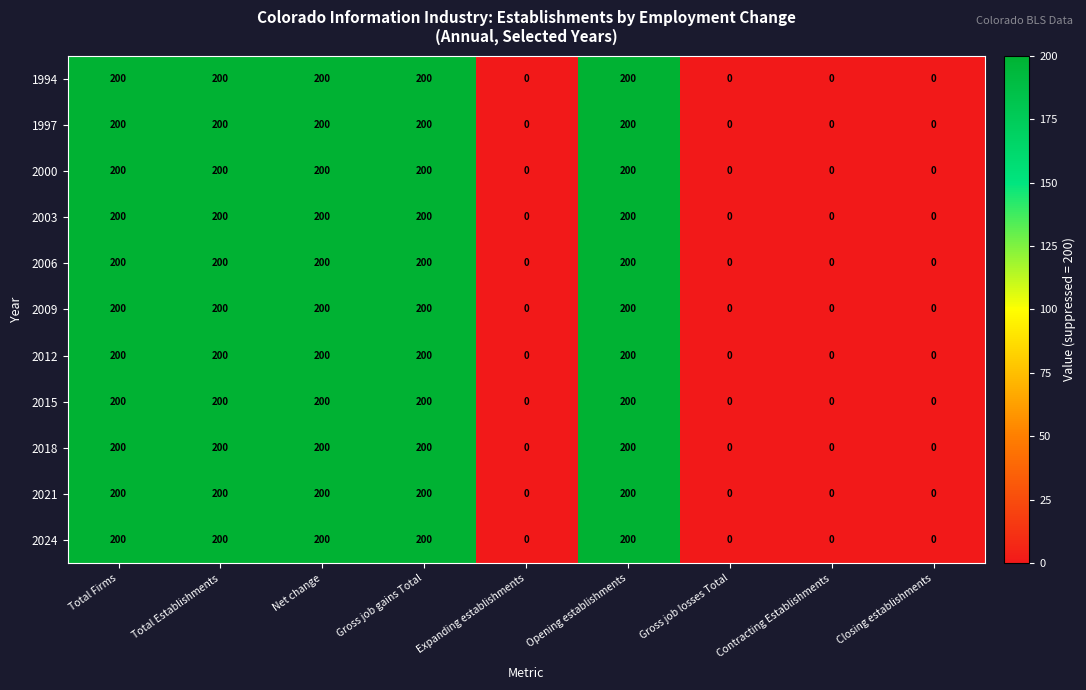

What is the approximate value of 2003 at Gross job gains Total?

200